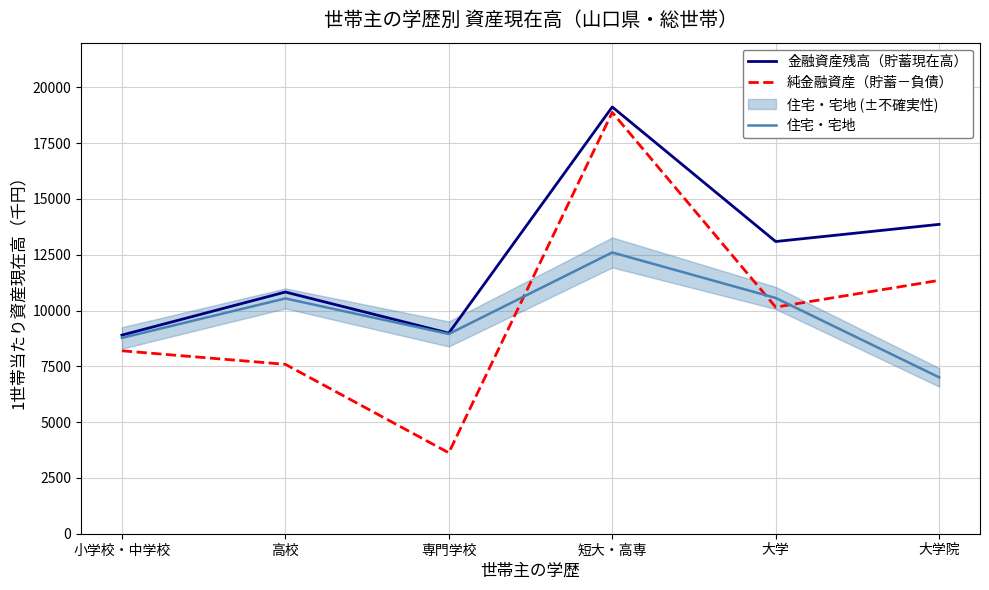

At which category does 住宅・宅地 reach its first local valley?

専門学校